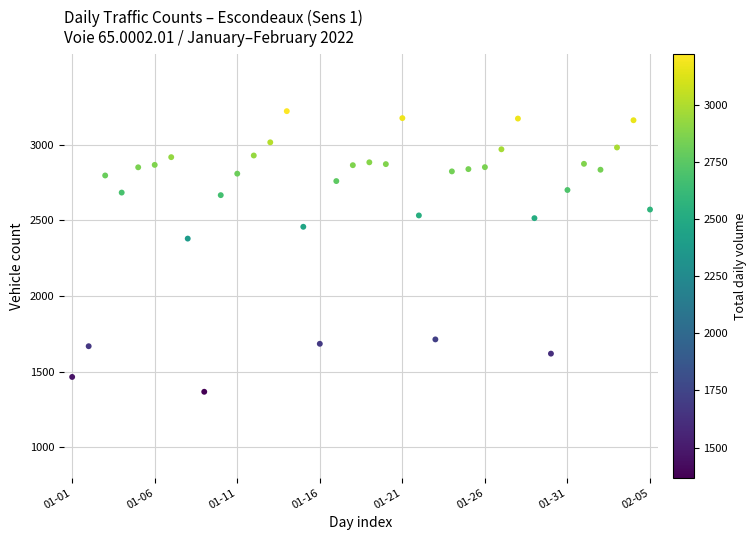

What Y value in the scatter plot is closest to 2295?

2380